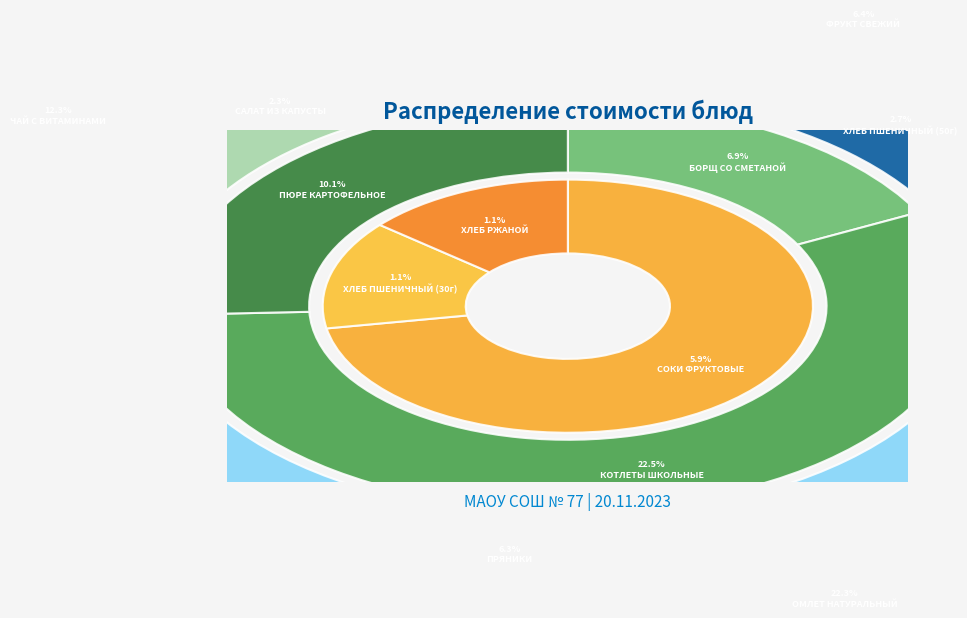

Between ЧАЙ С ВИТАМИНАМИ and ХЛЕБ ПШЕНИЧНЫЙ (30г), which is larger?

ЧАЙ С ВИТАМИНАМИ